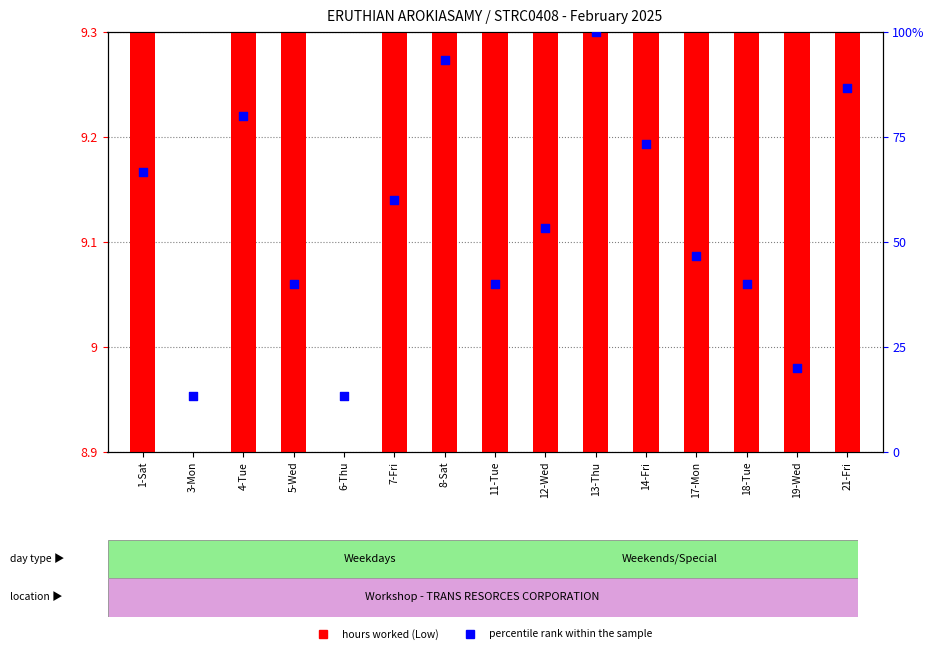

What are all the series names shown in the legend?

hours worked (Low), percentile rank within the sample